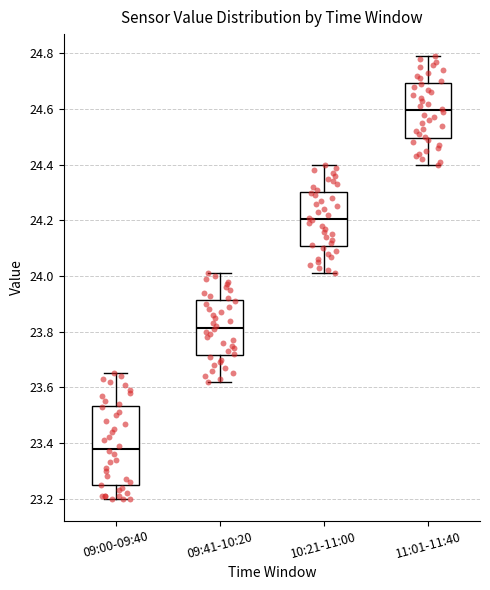

Reading left to right, read every box against the y-axis: the position of its median line, the range the box covers, and the ends of its whiskers. The values are not printed on the chart, so give them approximately, as read against the axis.

09:00-09:40: median 23.38, box 23.24 to 23.54, whiskers 23.20 to 23.66
09:41-10:20: median 23.82, box 23.72 to 23.92, whiskers 23.62 to 24.02
10:21-11:00: median 24.20, box 24.10 to 24.30, whiskers 24.02 to 24.40
11:01-11:40: median 24.60, box 24.50 to 24.70, whiskers 24.40 to 24.80